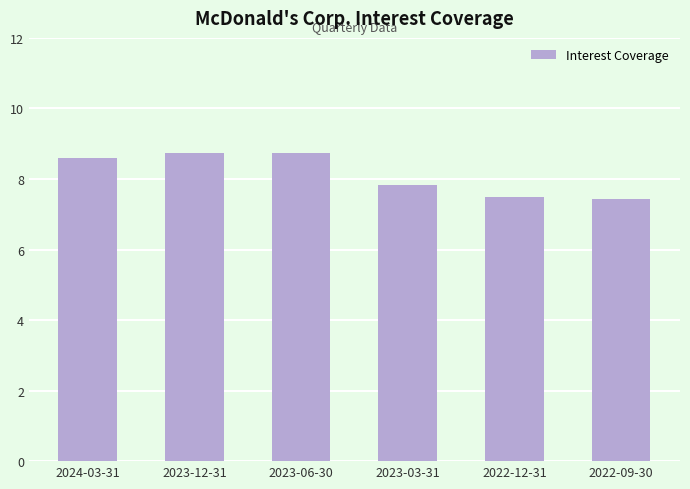

Which has a higher value, 2024-03-31 or 2023-03-31?

2024-03-31